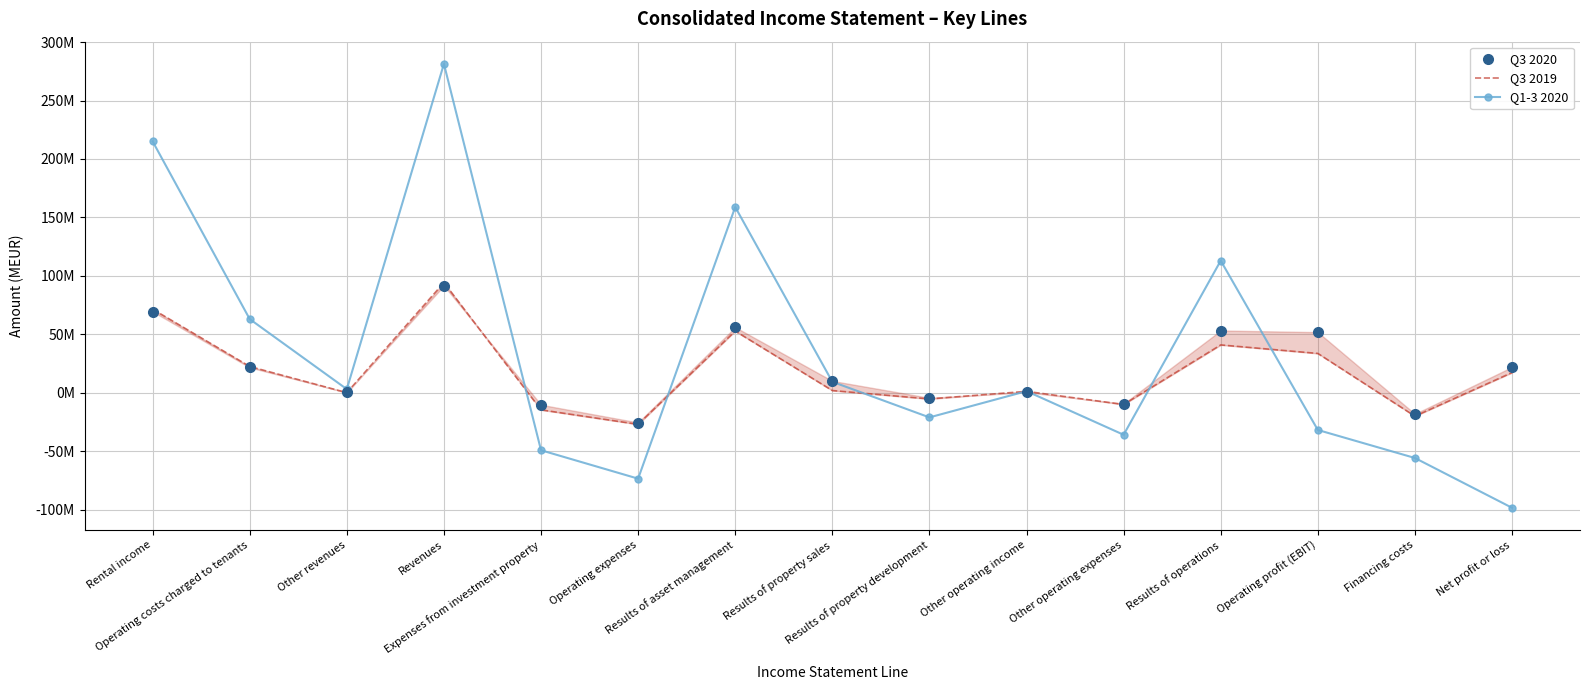

How many categories are shown in the chart?

15